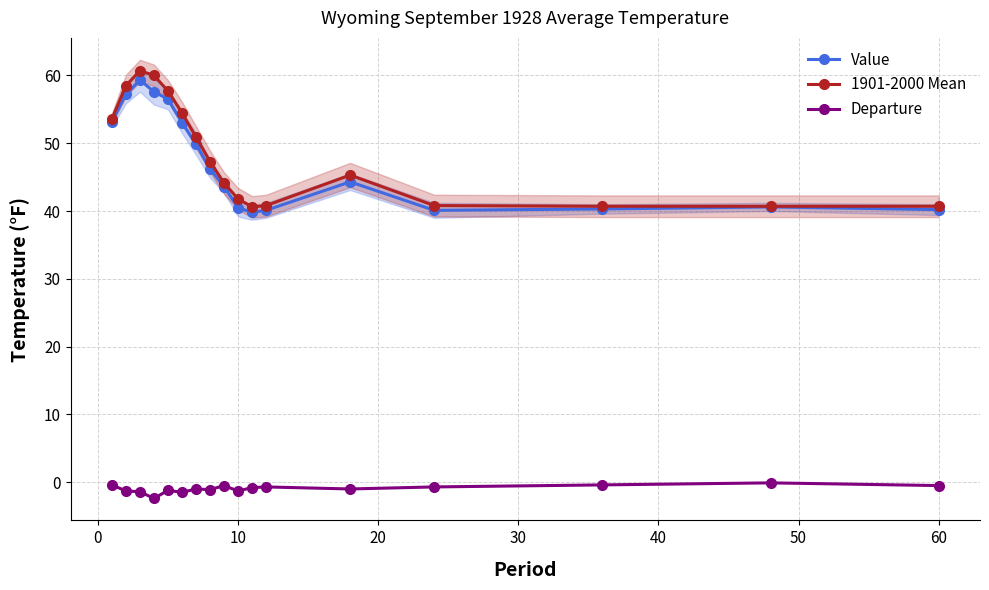

How many series are shown in this chart?

3